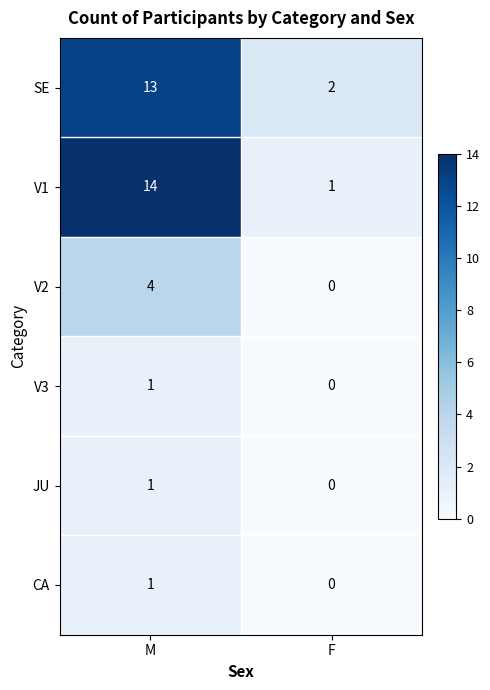

At which category does the chart reach its peak across all series?

M